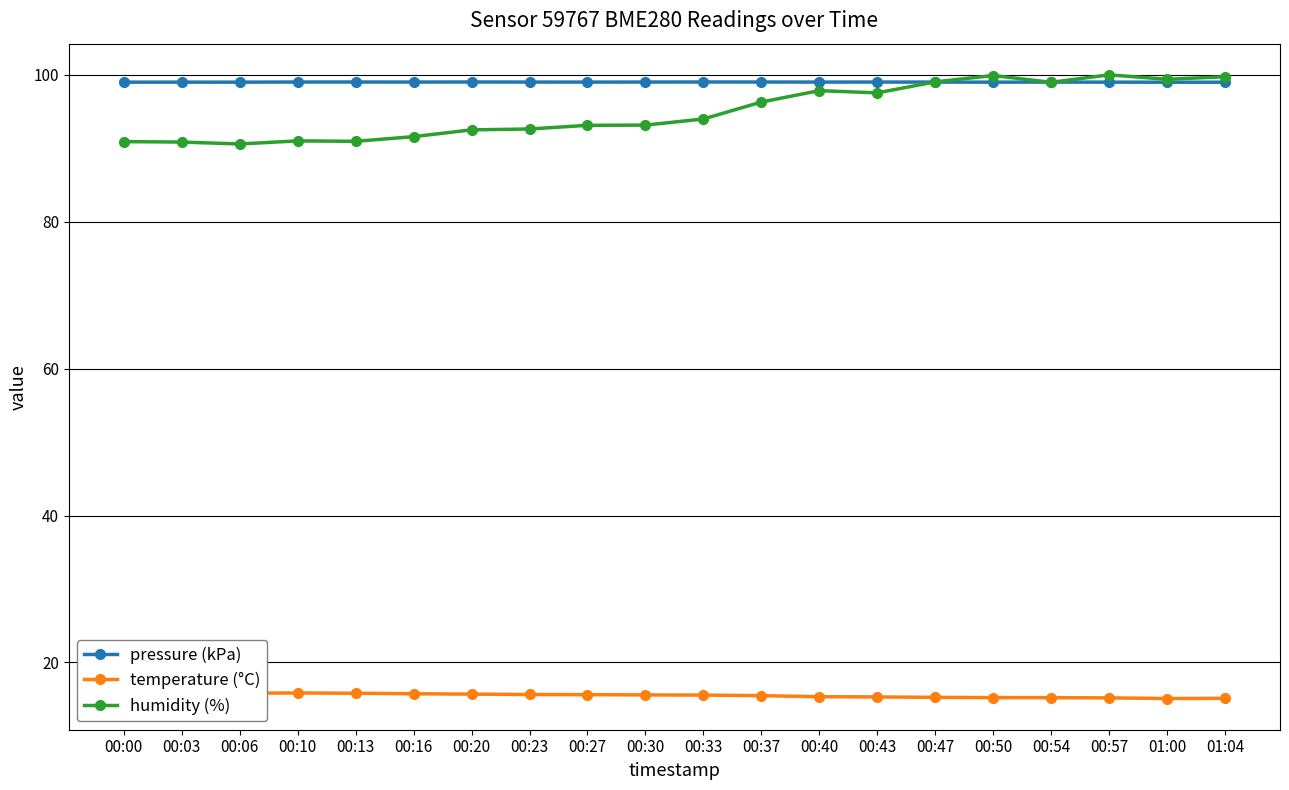

At which category does the chart reach its peak across all series?

00:57